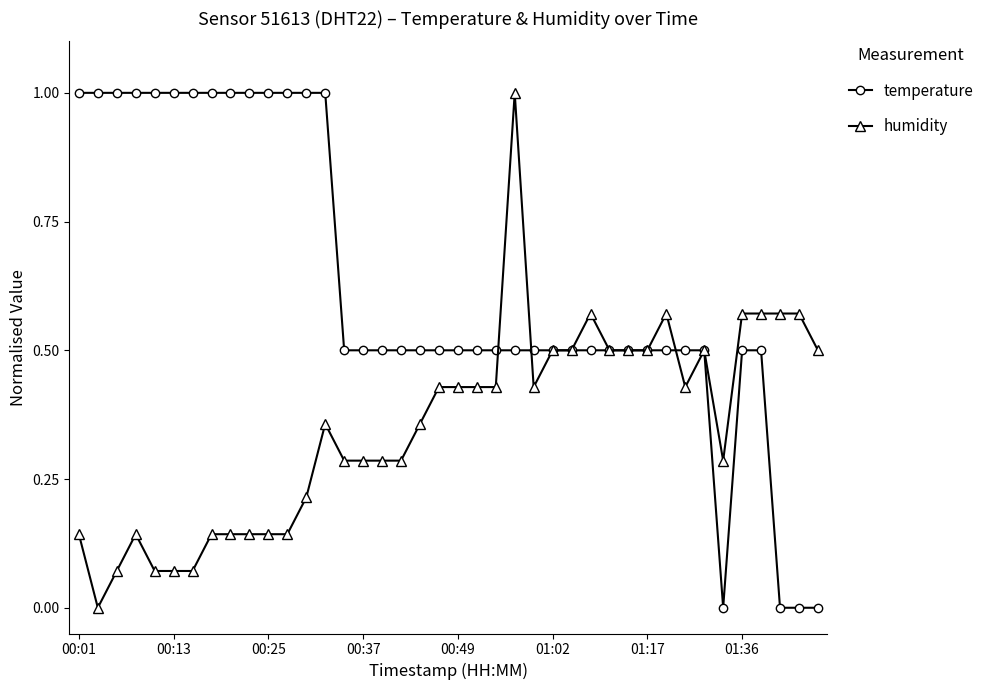

Rank the series by their average value, from highest to lowest.

temperature, humidity